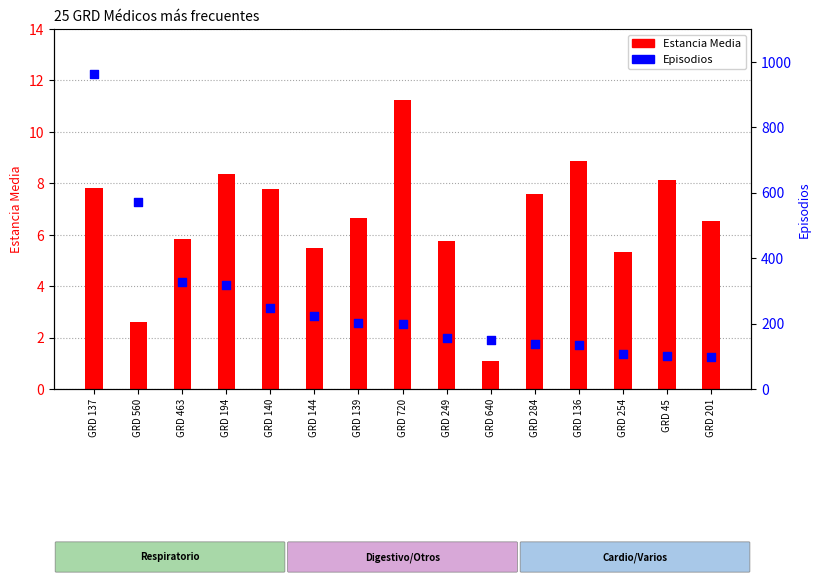

At how many categories does at least one series exceed 768?

1